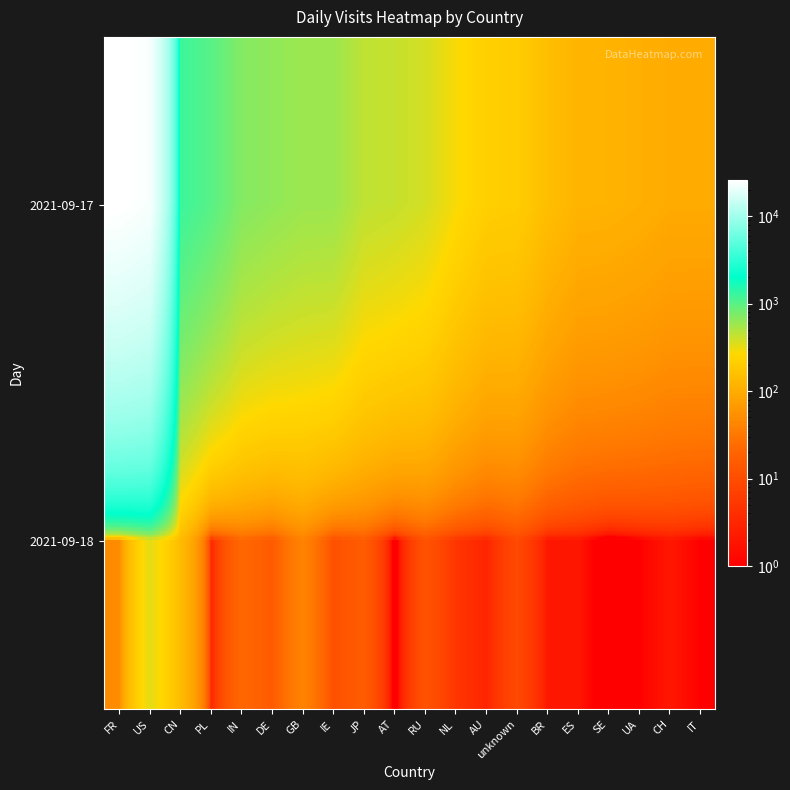

Count the number of categories in the chart.

20